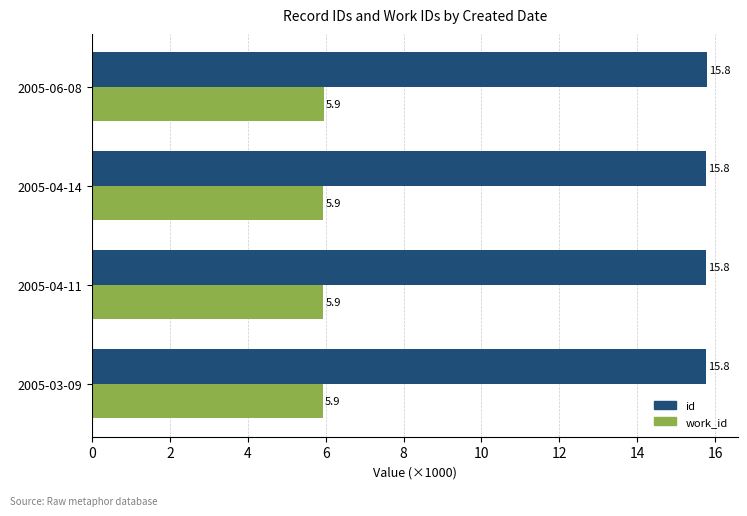

What is the smallest value displayed?

5.9